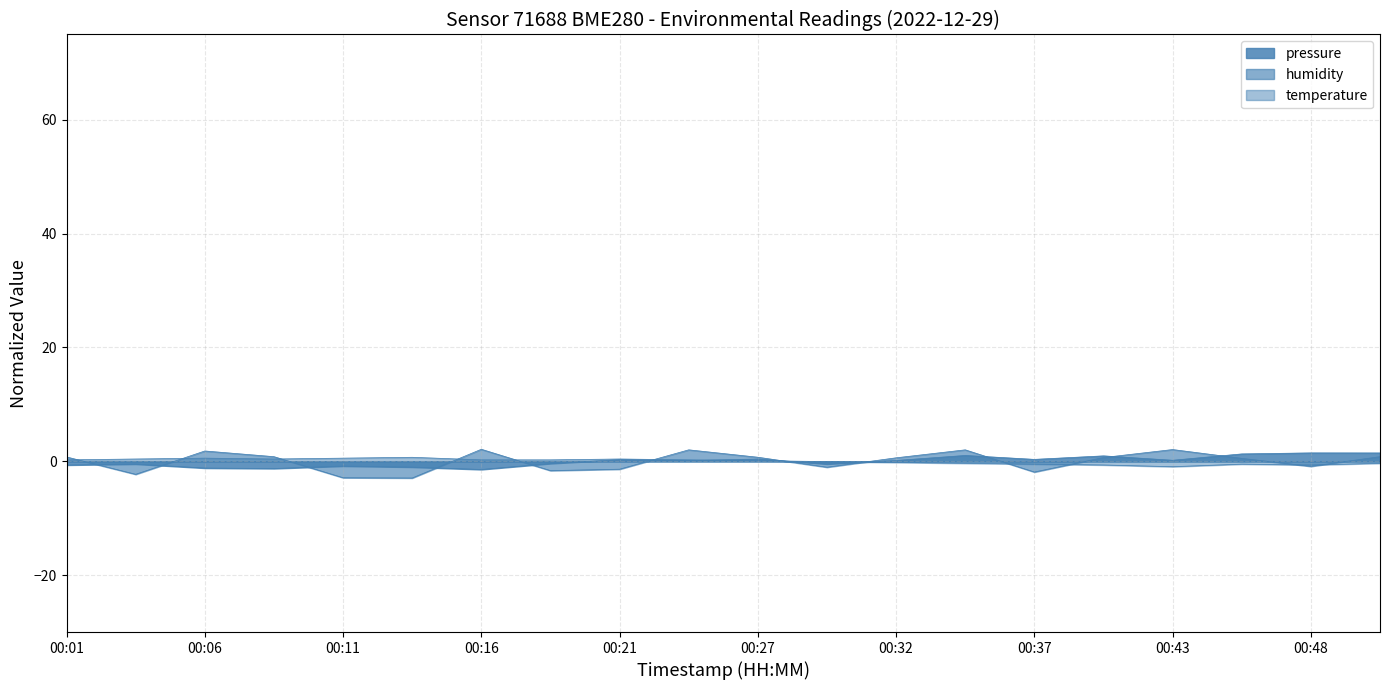

At which label does pressure first exceed 0?

00:21